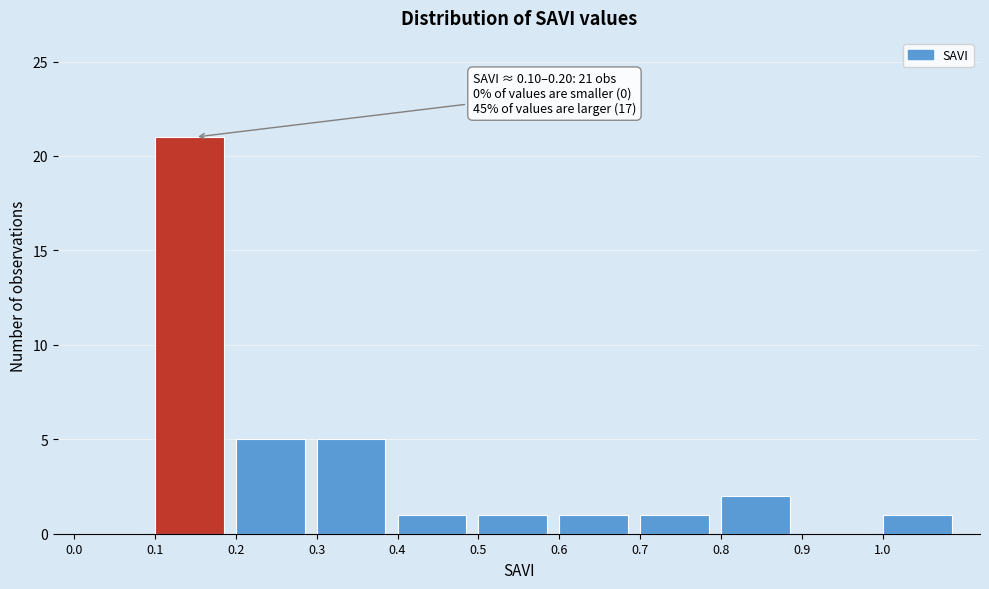

Over which range of the x-axis is the bar tallest?

0.1 to 0.2